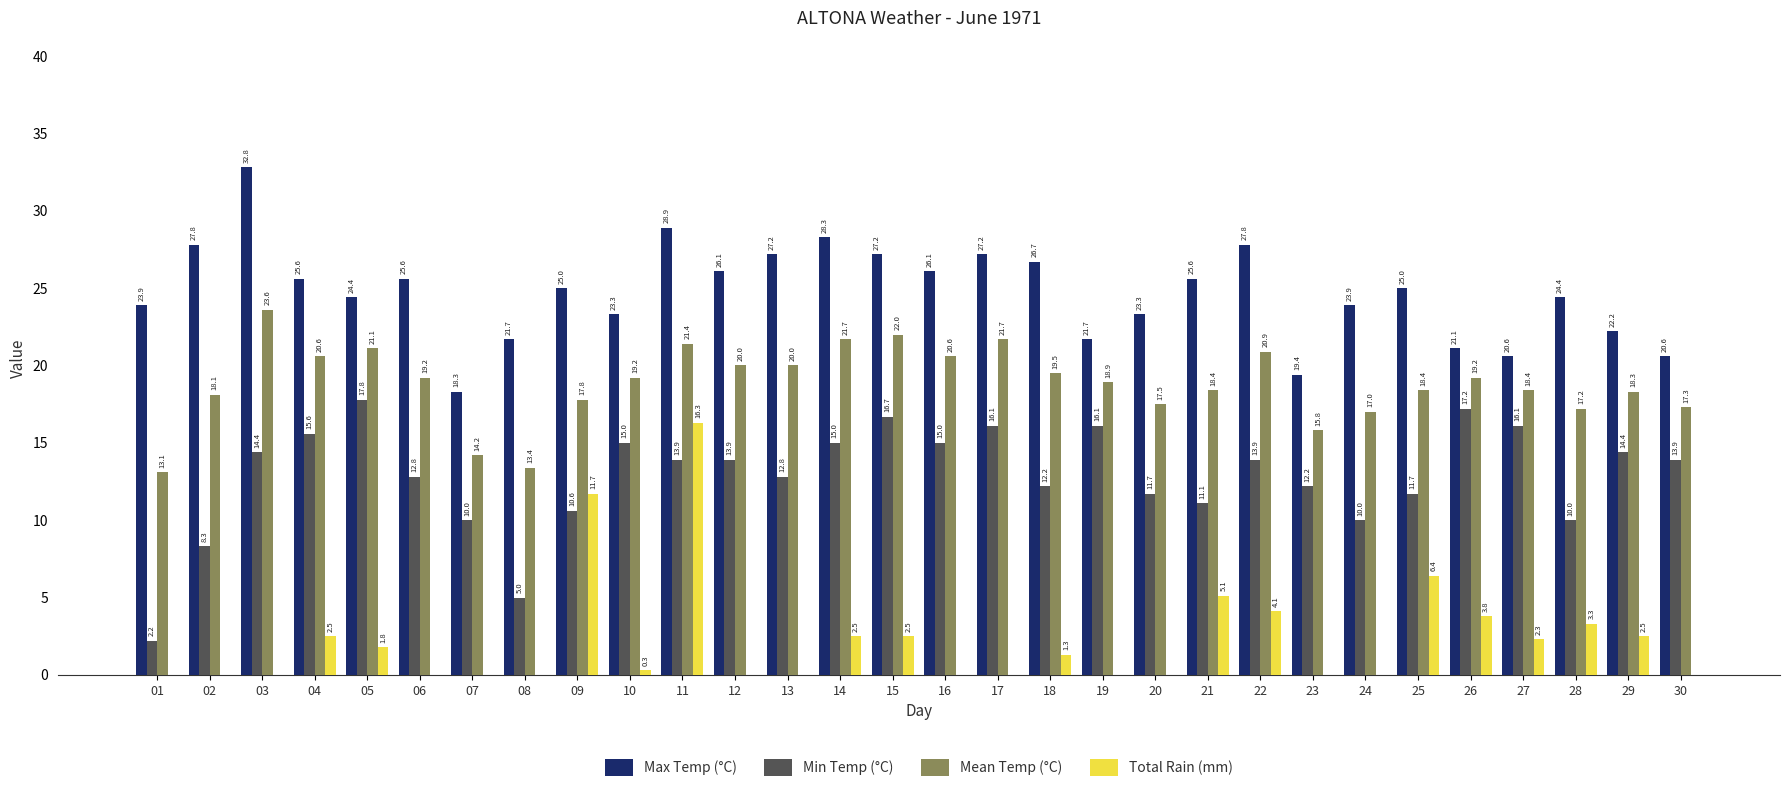

How many data points in Total Rain (mm) are above 0?

15